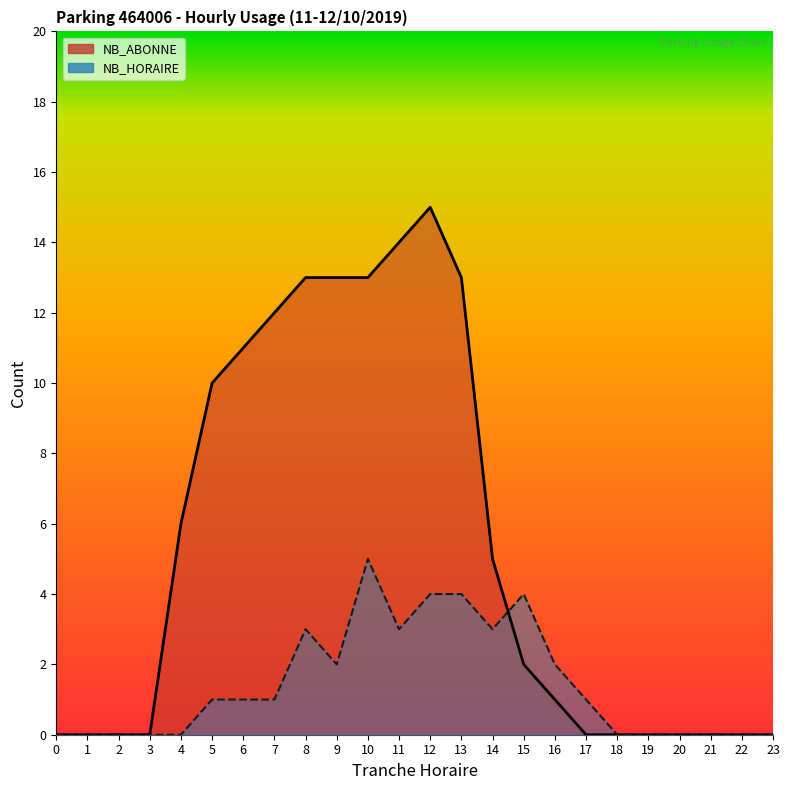

Count the NB_HORAIRE values in the range 0 to 3.

20